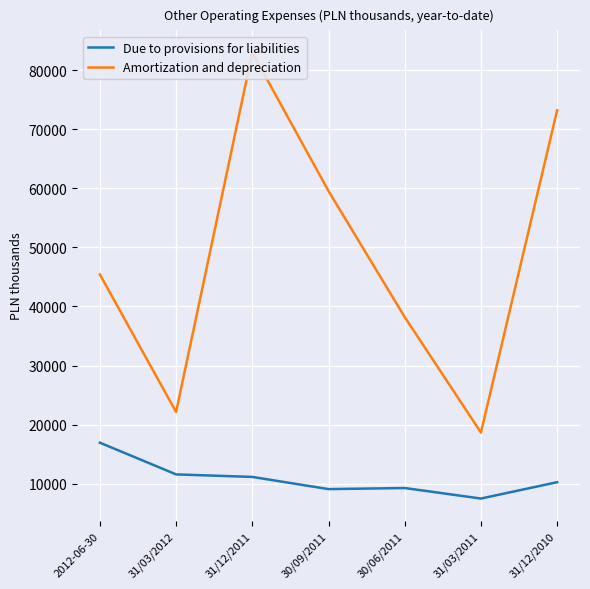

What value does the Amortization and depreciation series have at 2012-06-30, to the nearest 50?

45400